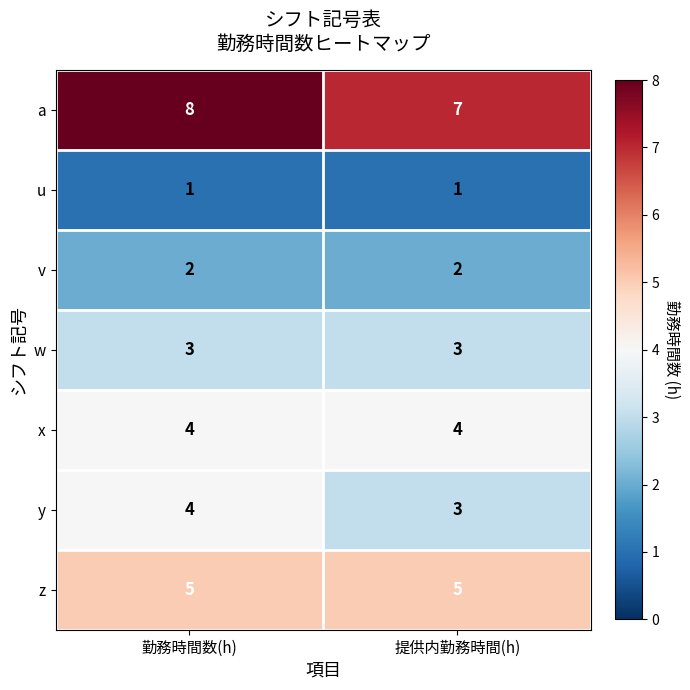

Reading left to right, transcribe all the data shown in this chart.

a: 8	7
u: 1	1
v: 2	2
w: 3	3
x: 4	4
y: 4	3
z: 5	5